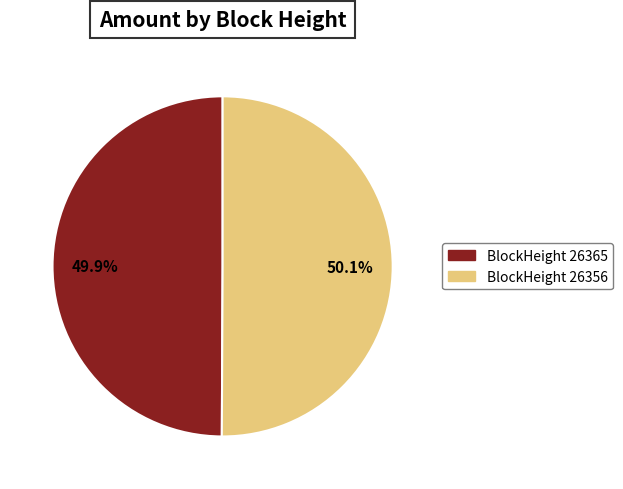

How many slices are in this pie chart?

2